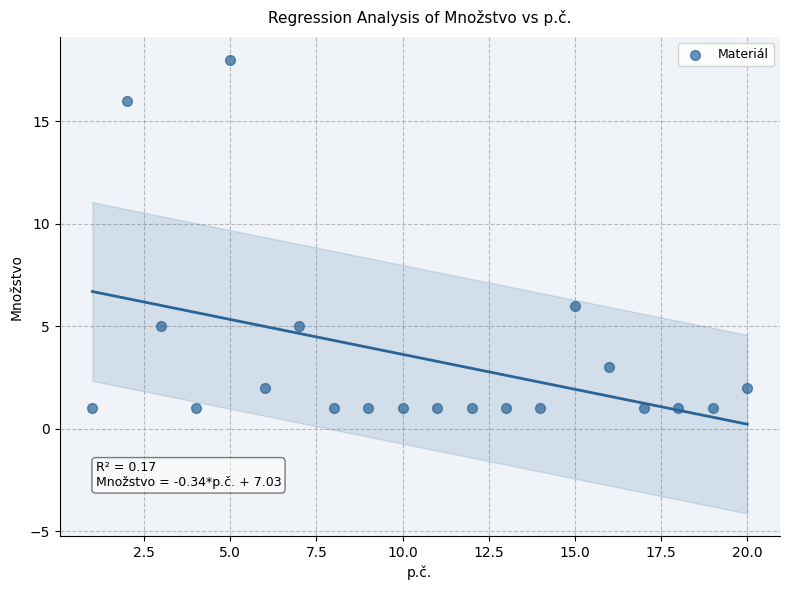

What Y value in the scatter plot is closest to 9?

6